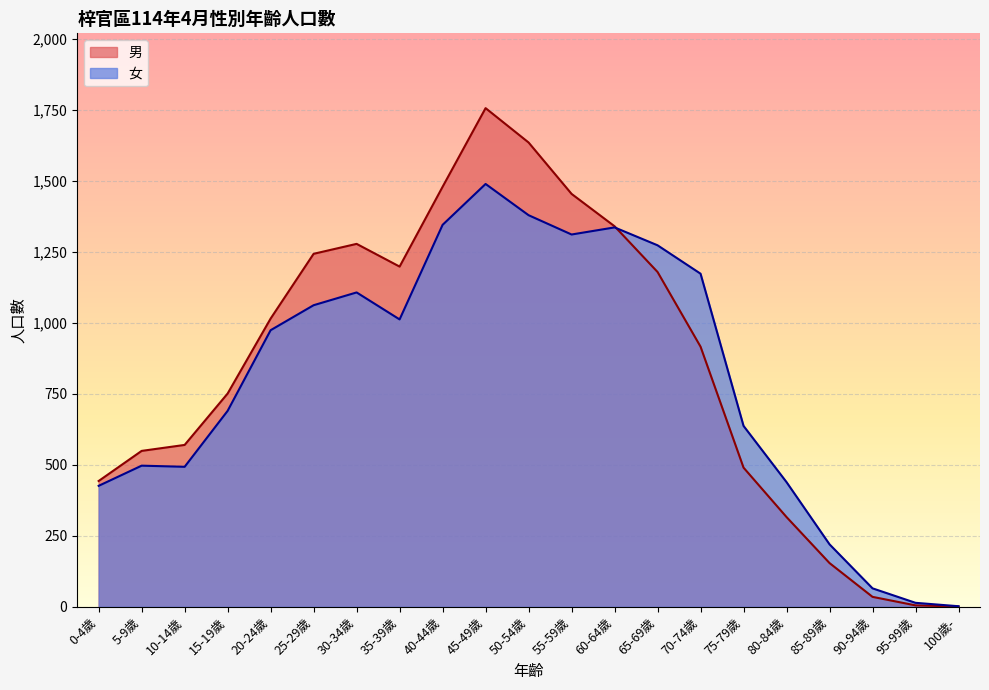

In 女, how many points are lower than both neighbors (excluding endpoints)?

3